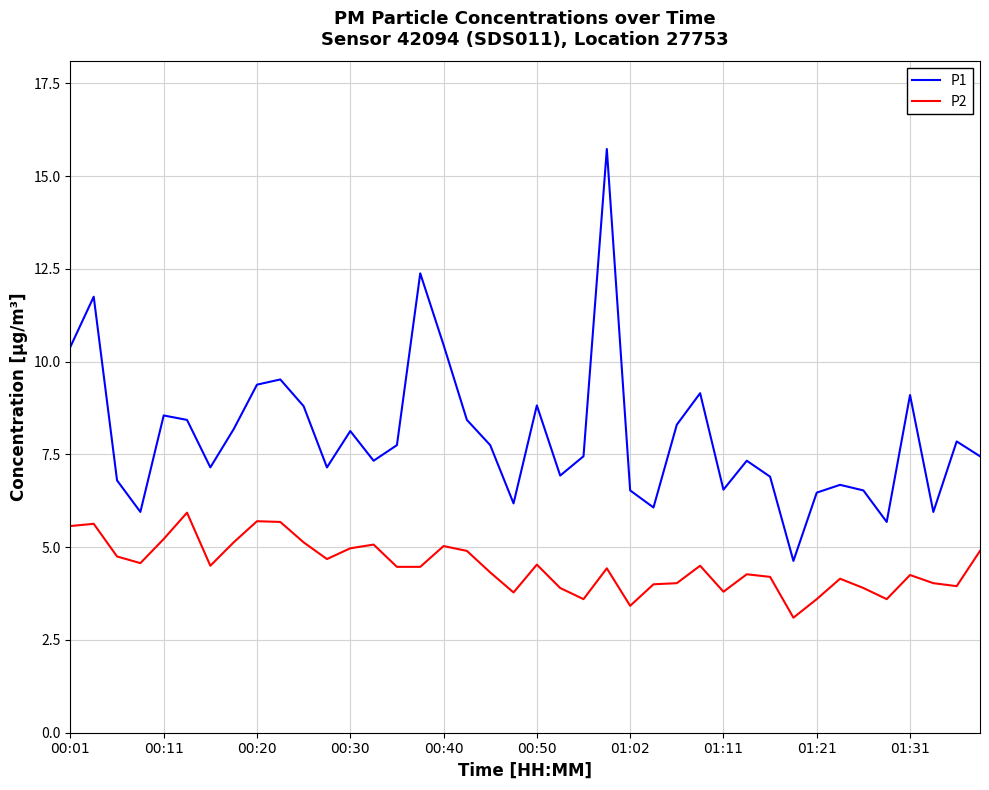

Which series has the widest spread of values?

P1